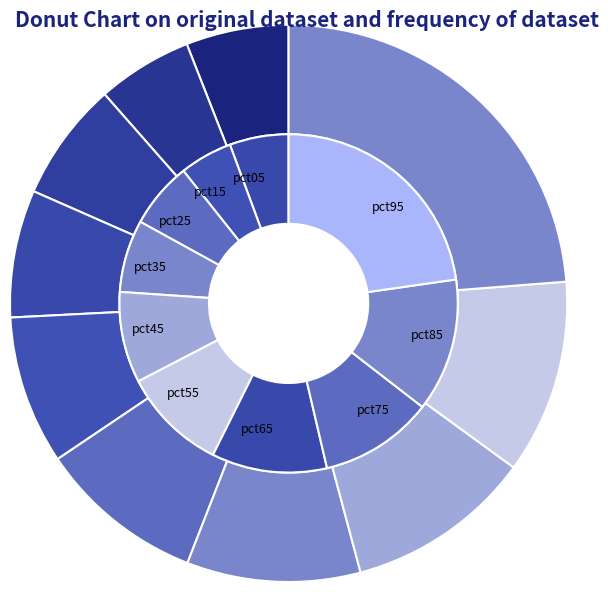

Is there a majority slice in this chart?

No